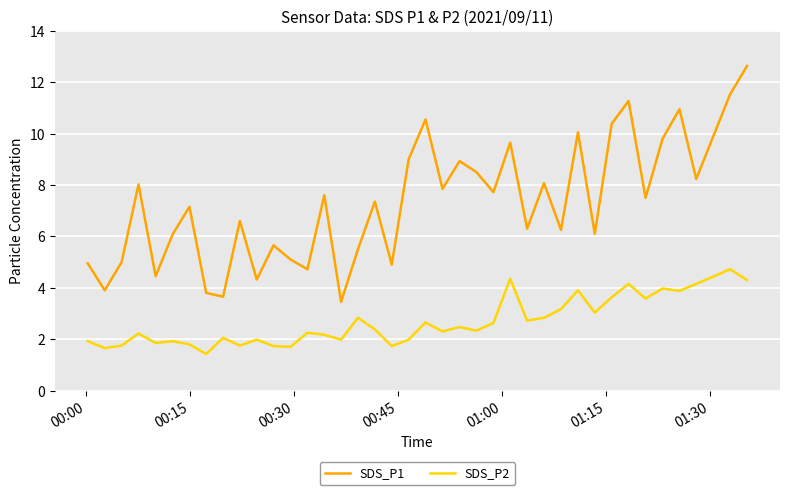

What is the minimum value shown in the chart?

1.4